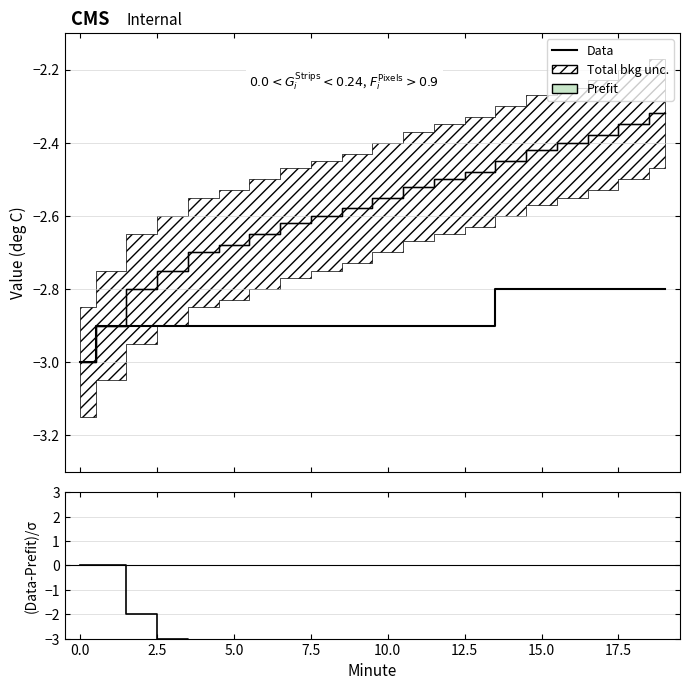

What is the value of the Data point at the 11th from the left?

-2.9